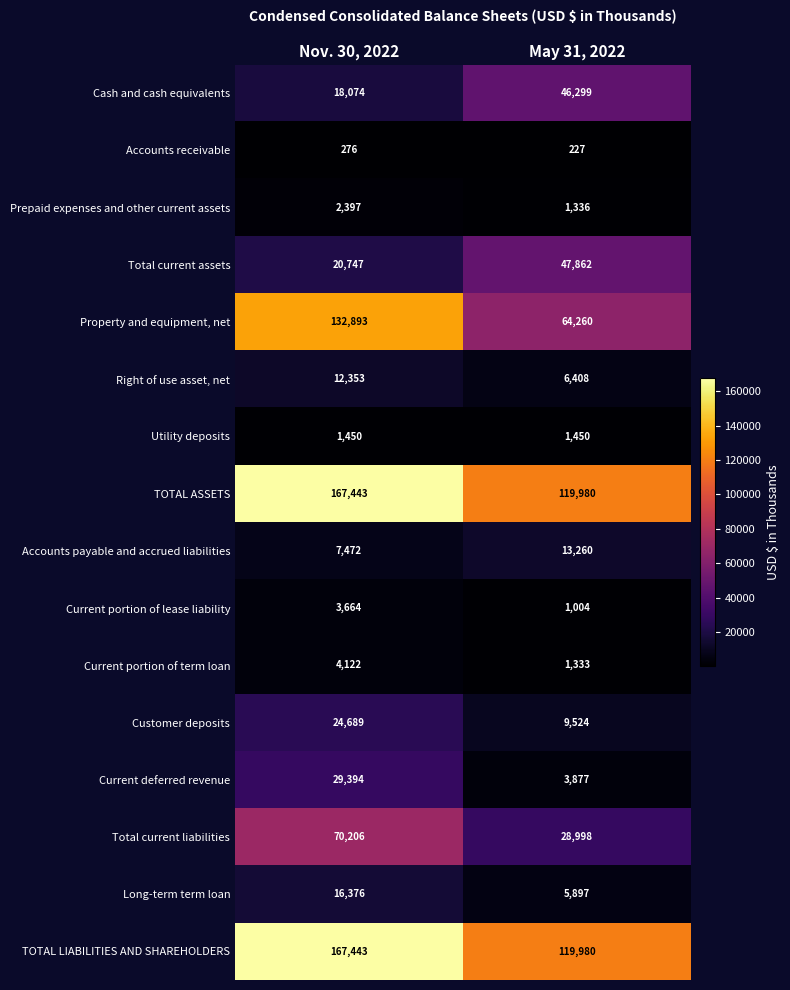

At how many categories does at least one series exceed 127146?

1